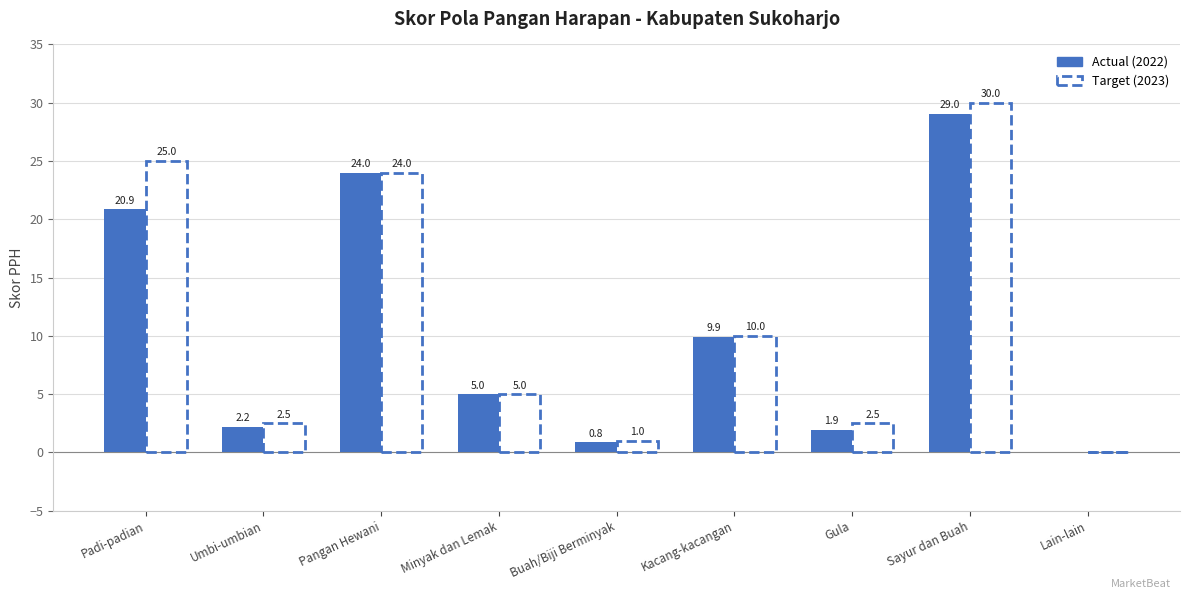

Is the value of Target (2023) at Buah/Biji Berminyak greater than the value of Actual (2022) at Pangan Hewani?

No